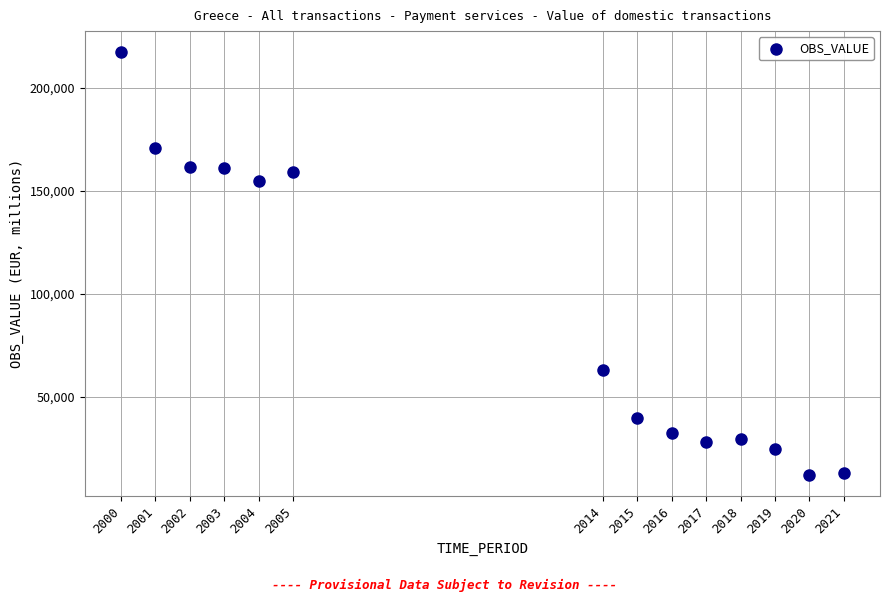

What is the range of Y values (max minus min)?

205086.1